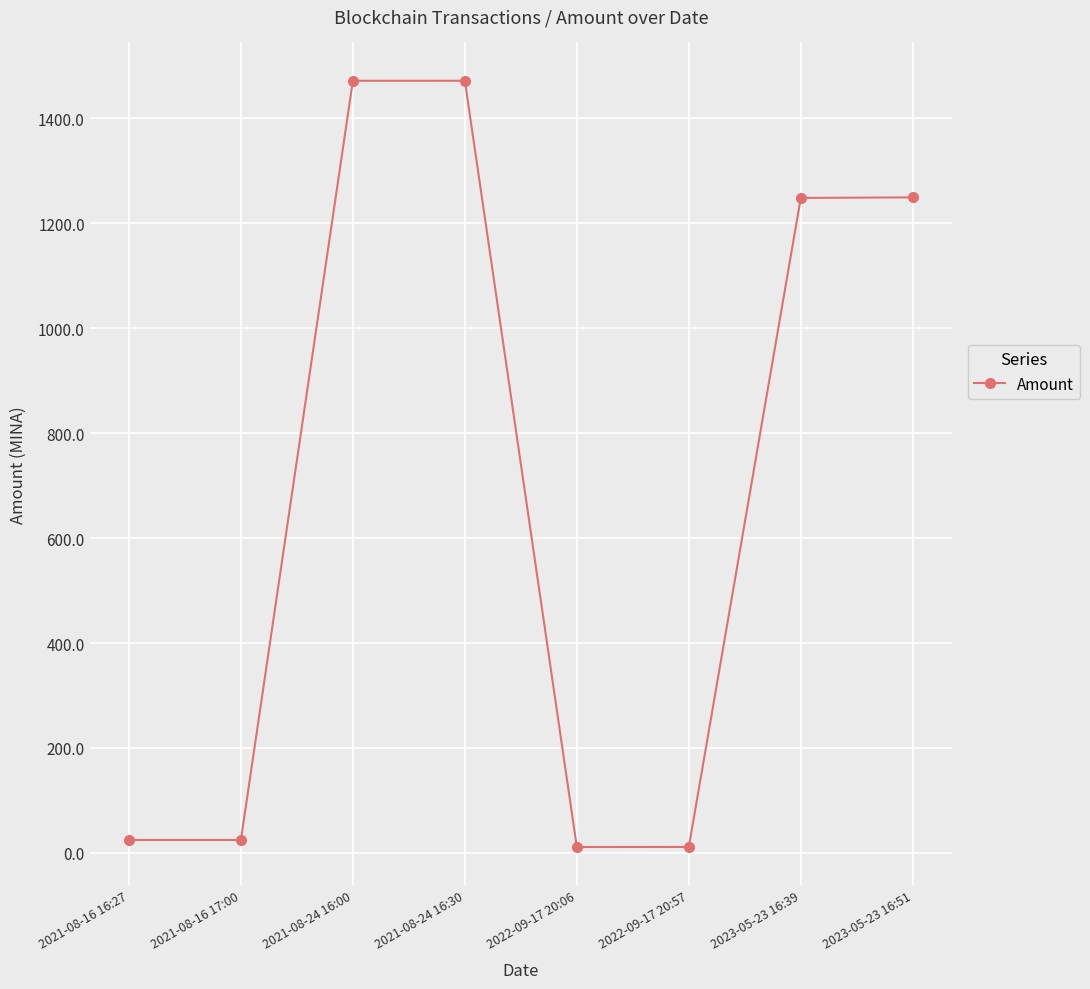

How many categories are shown in the chart?

8